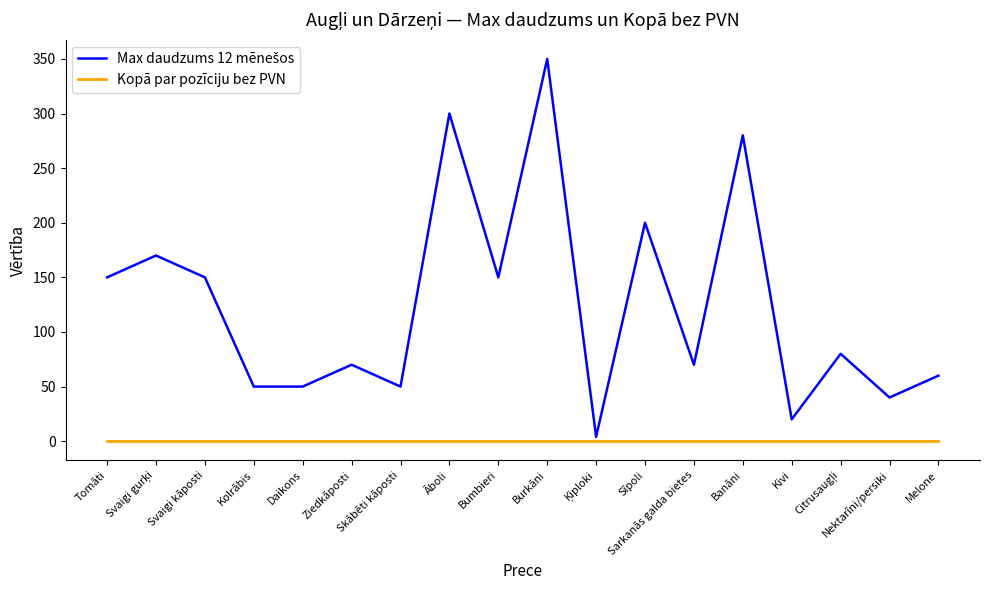

What position from the right is Daikons?

14